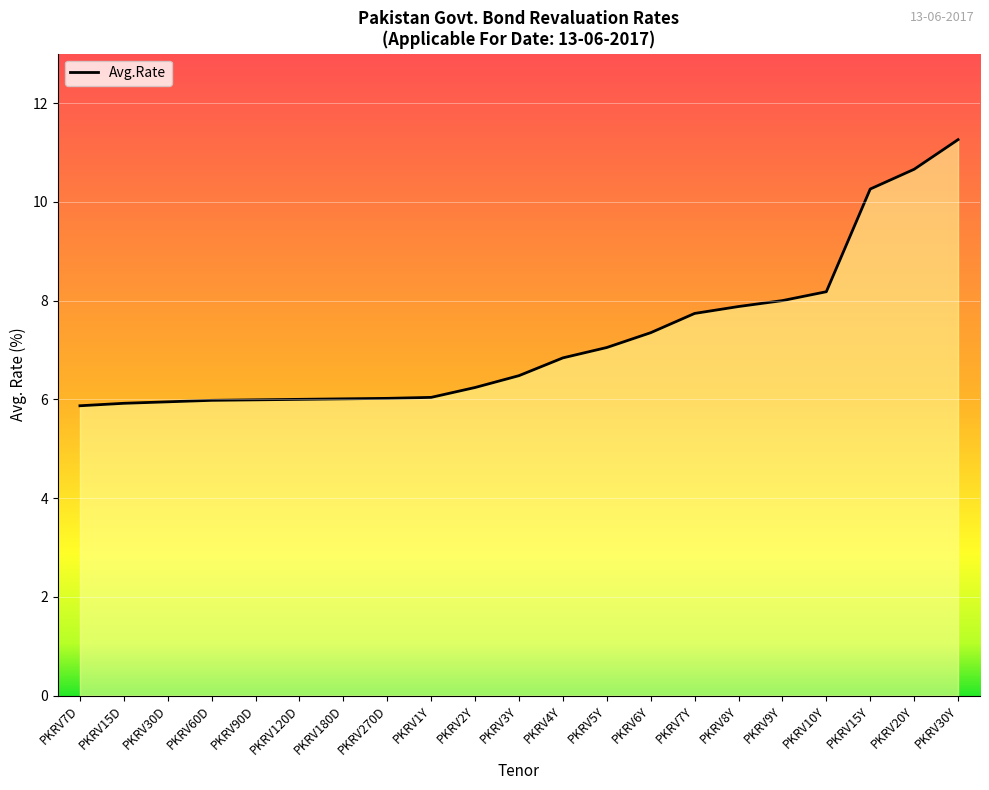

Which category has the highest value across all series?

PKRV30Y